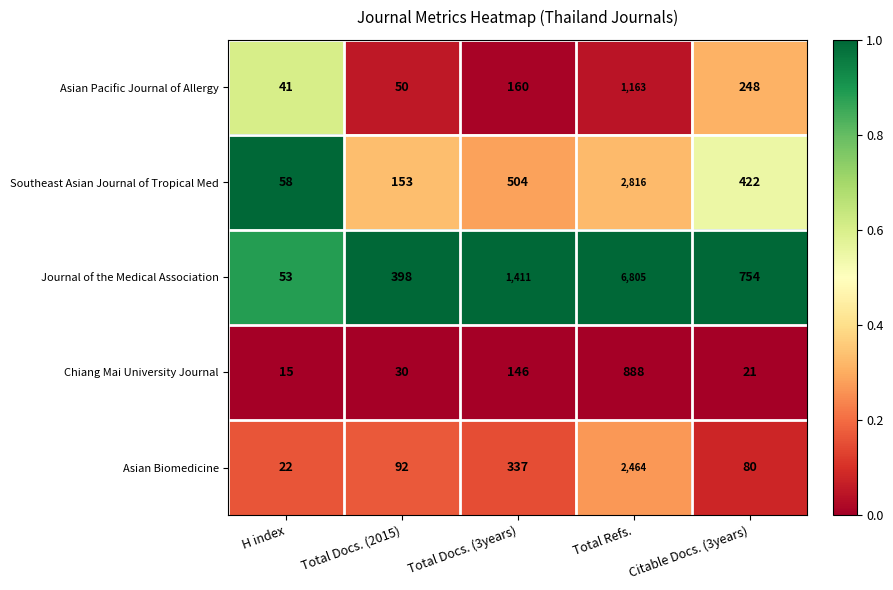

Reading left to right, what are all the values shown in this chart?

Asian Pacific Journal of Allergy: 41	50	160	1163	248
Southeast Asian Journal of Tropical Med: 58	153	504	2816	422
Journal of the Medical Association: 53	398	1411	6805	754
Chiang Mai University Journal: 15	30	146	888	21
Asian Biomedicine: 22	92	337	2464	80